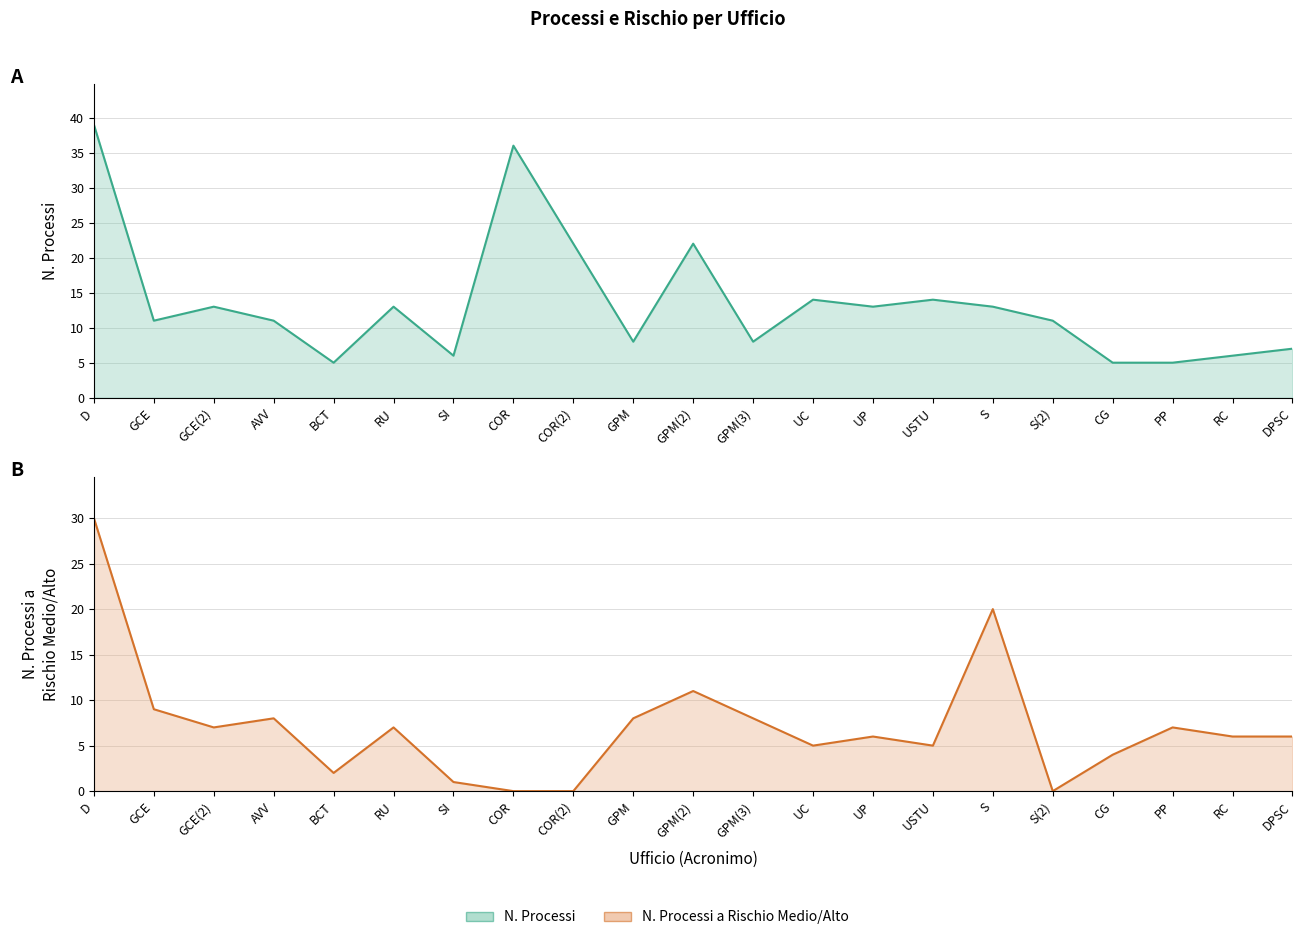

How many data points does each series have?

21